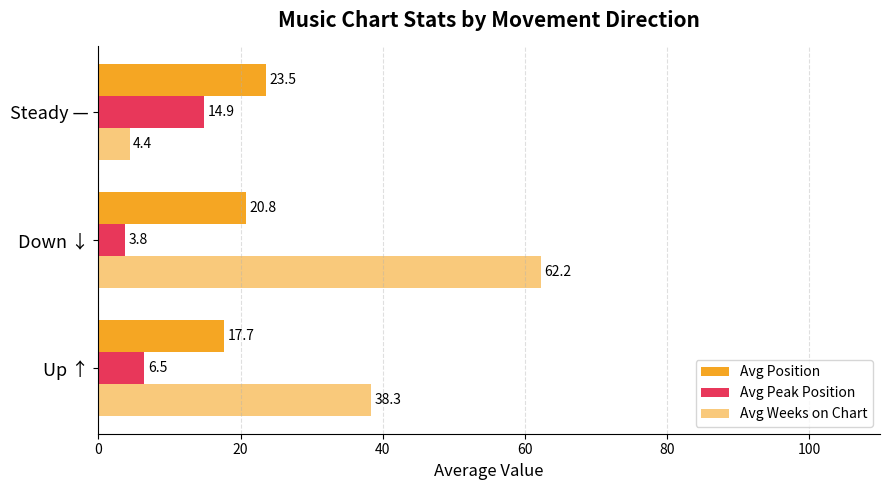

Which series has the largest total across all categories?

Avg Weeks on Chart